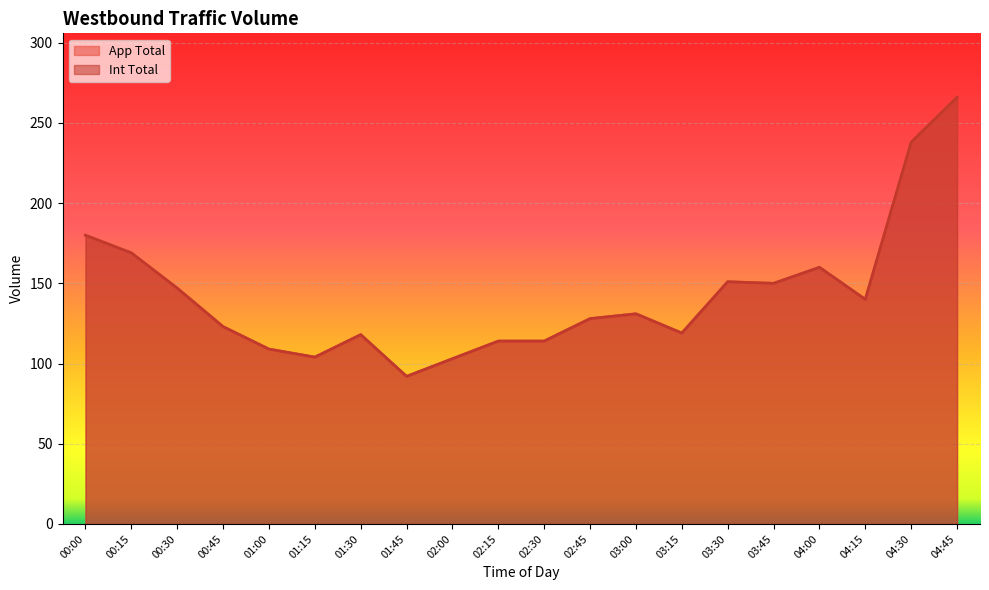

The value of Int Total at 03:15 is 119. True or false?

True